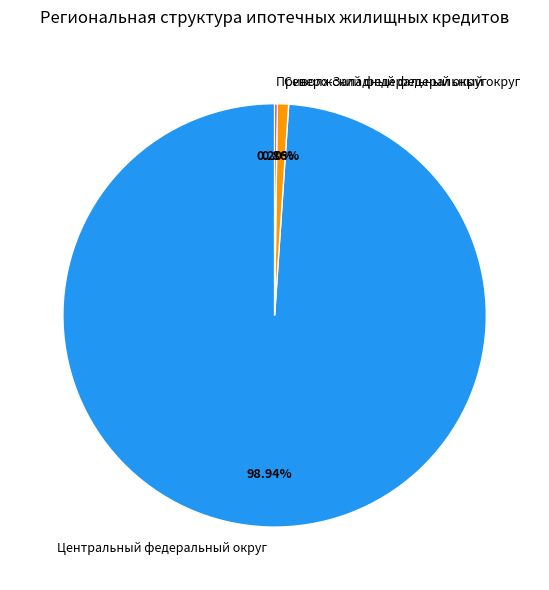

To the nearest percent, what is the average slice percentage?

33%